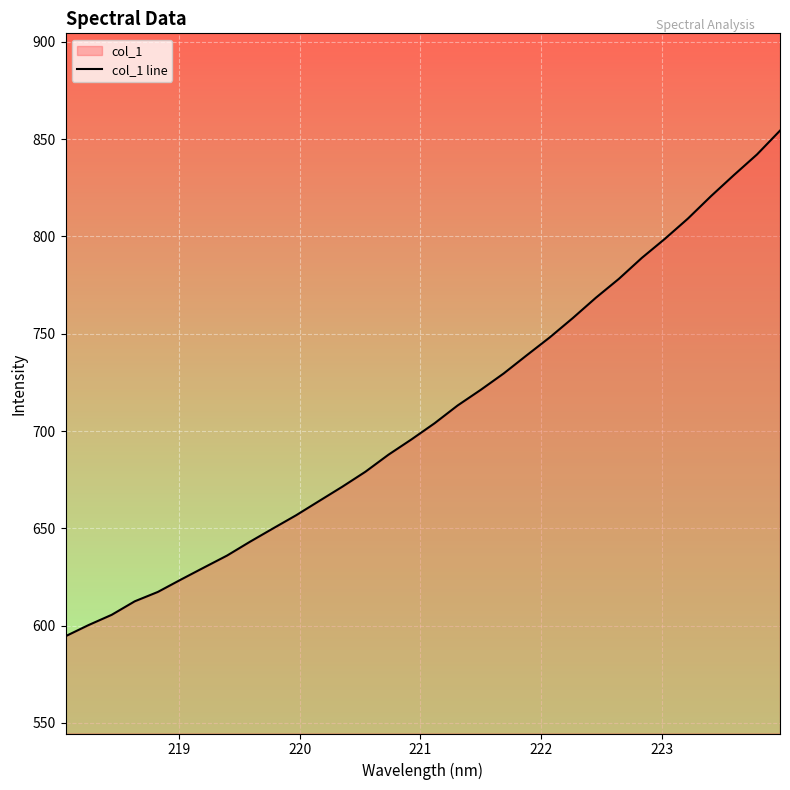

How many lines are shown in the chart?

1